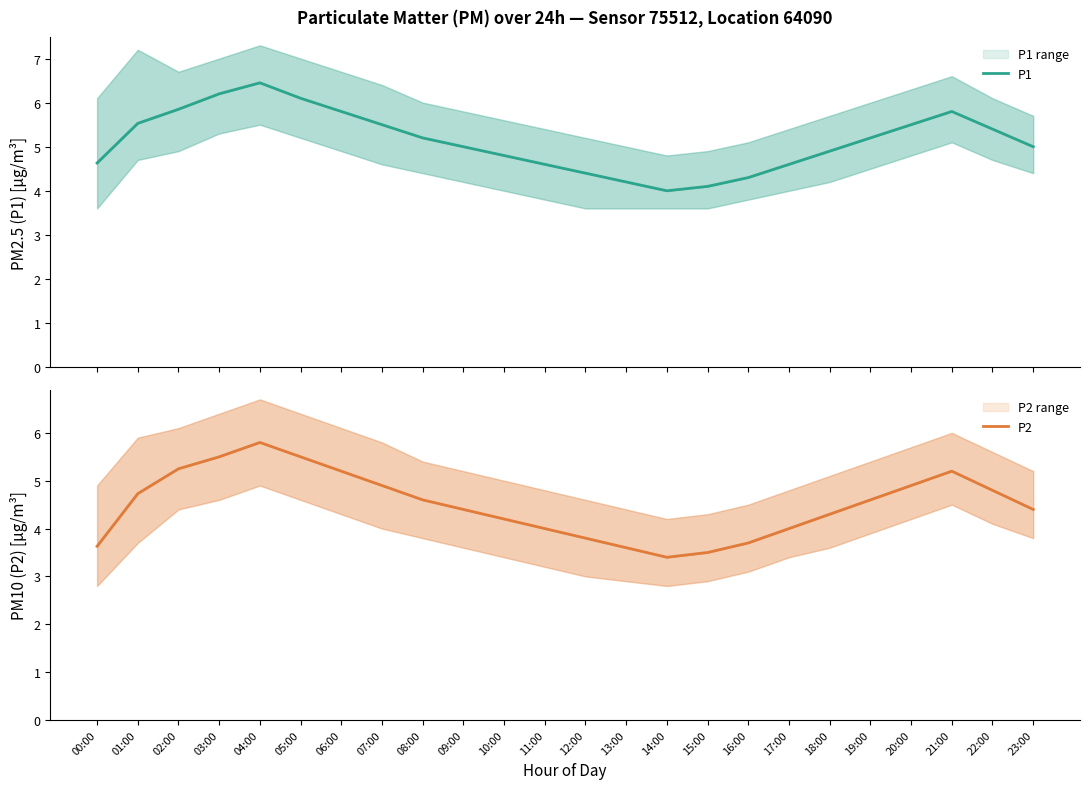

How many data points does each series have?

24